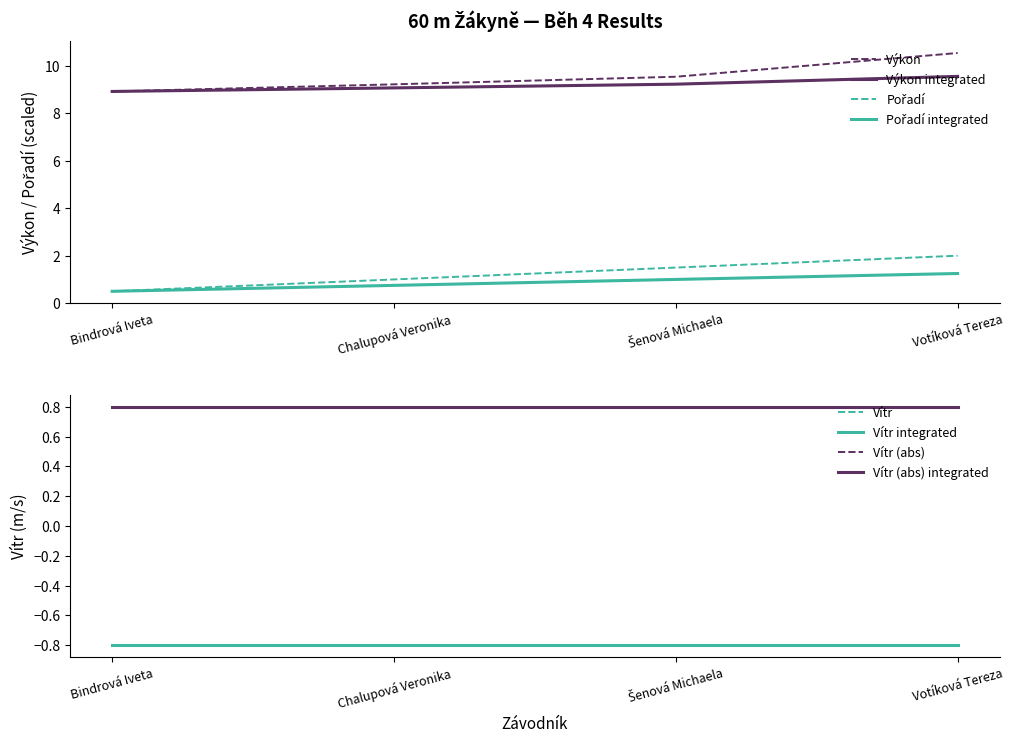

How many values in the Pořadí series are below 1?

1